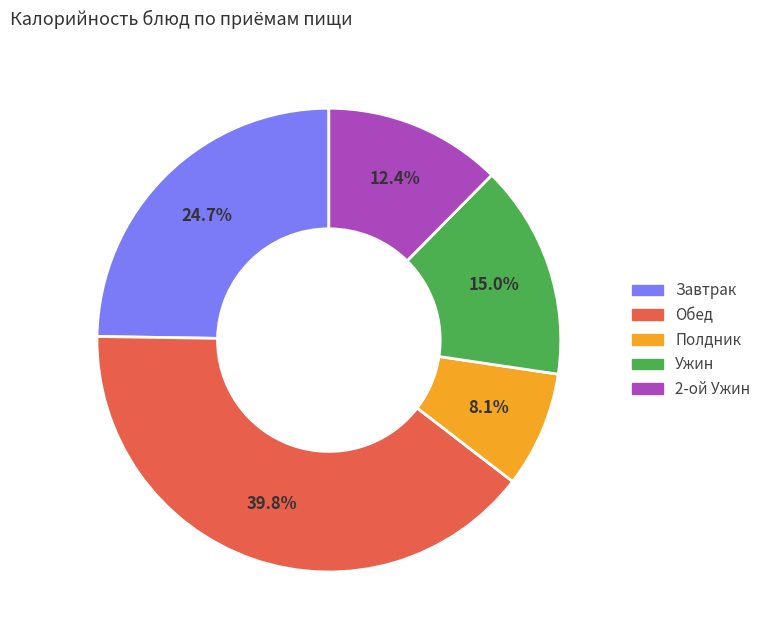

Does any single category account for the majority?

No